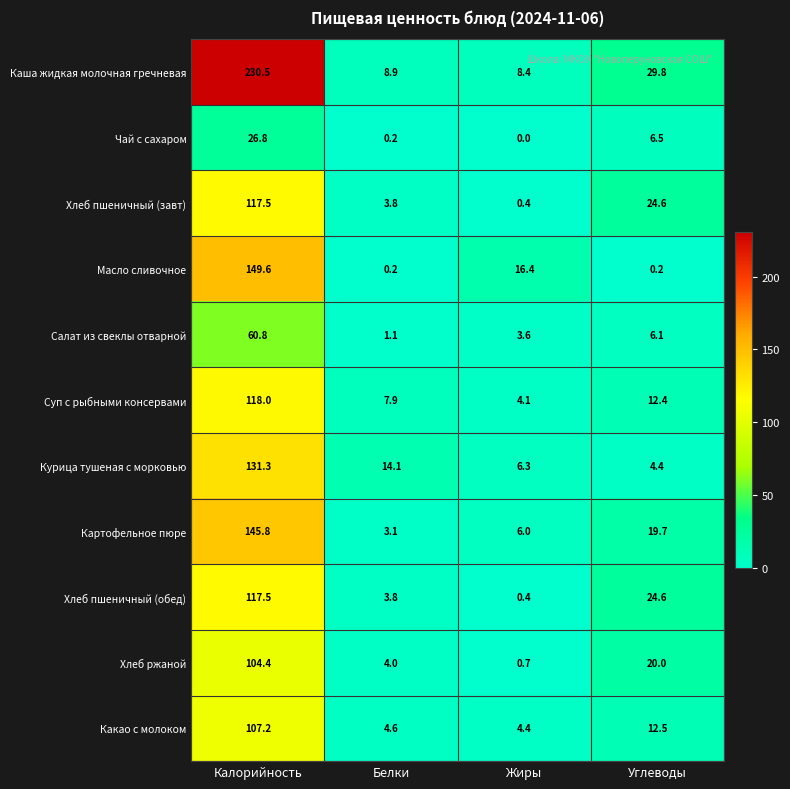

Rank the categories by Каша жидкая молочная гречневая value from lowest to highest.

Жиры, Белки, Углеводы, Калорийность